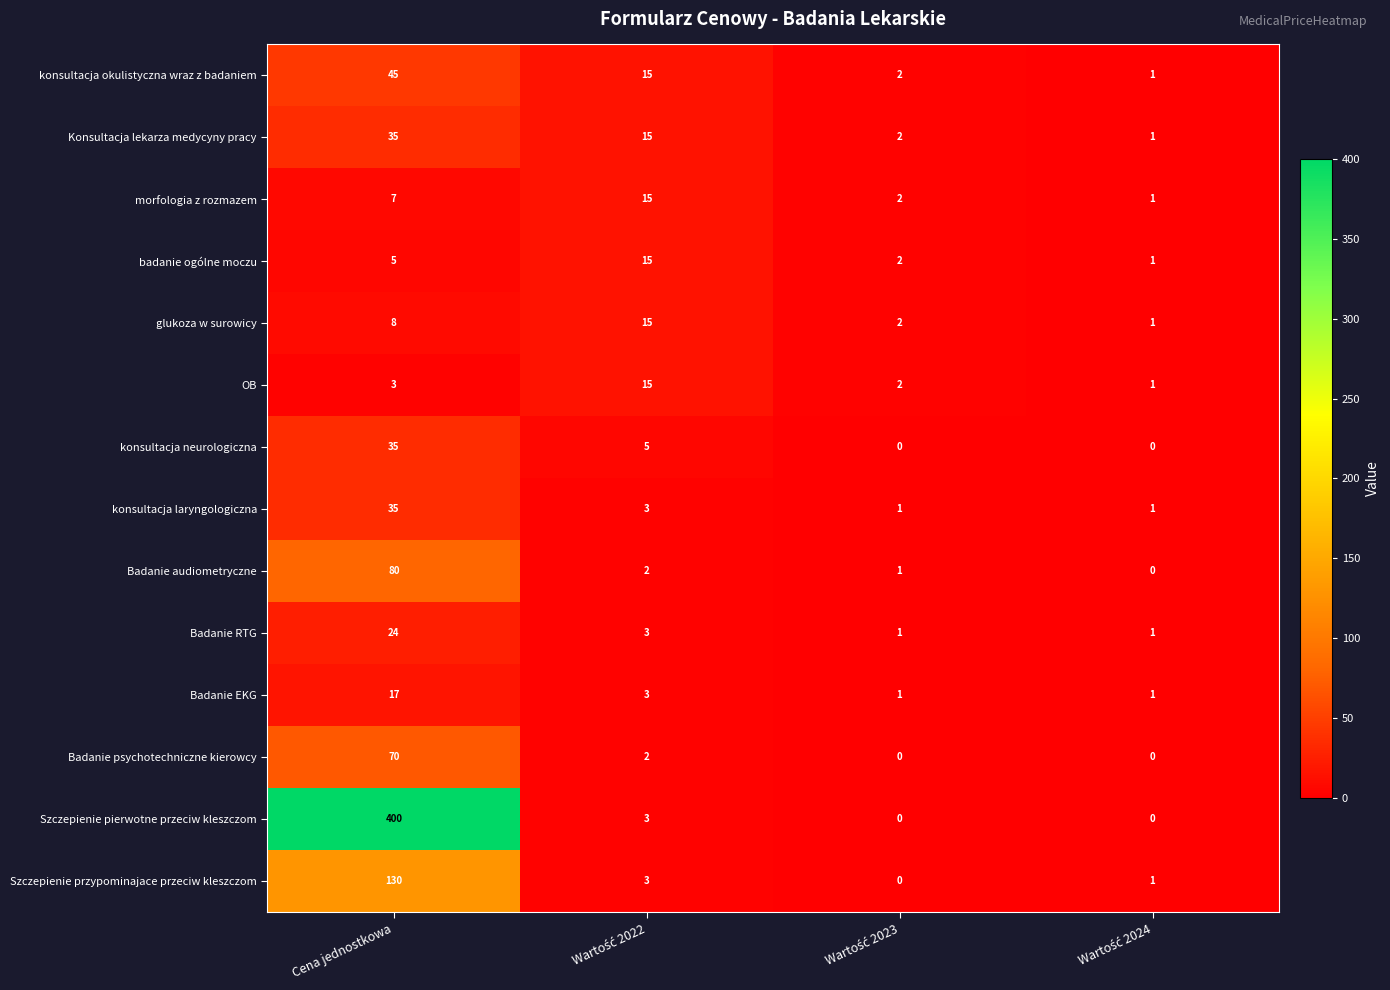

What is the difference between the maximum and minimum values in the Szczepienie przypominajace przeciw kleszczom series?

130